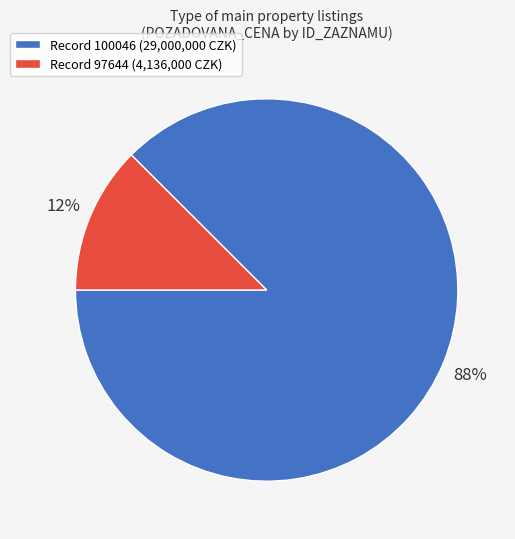

To the nearest percent, what is the average slice percentage?

50%